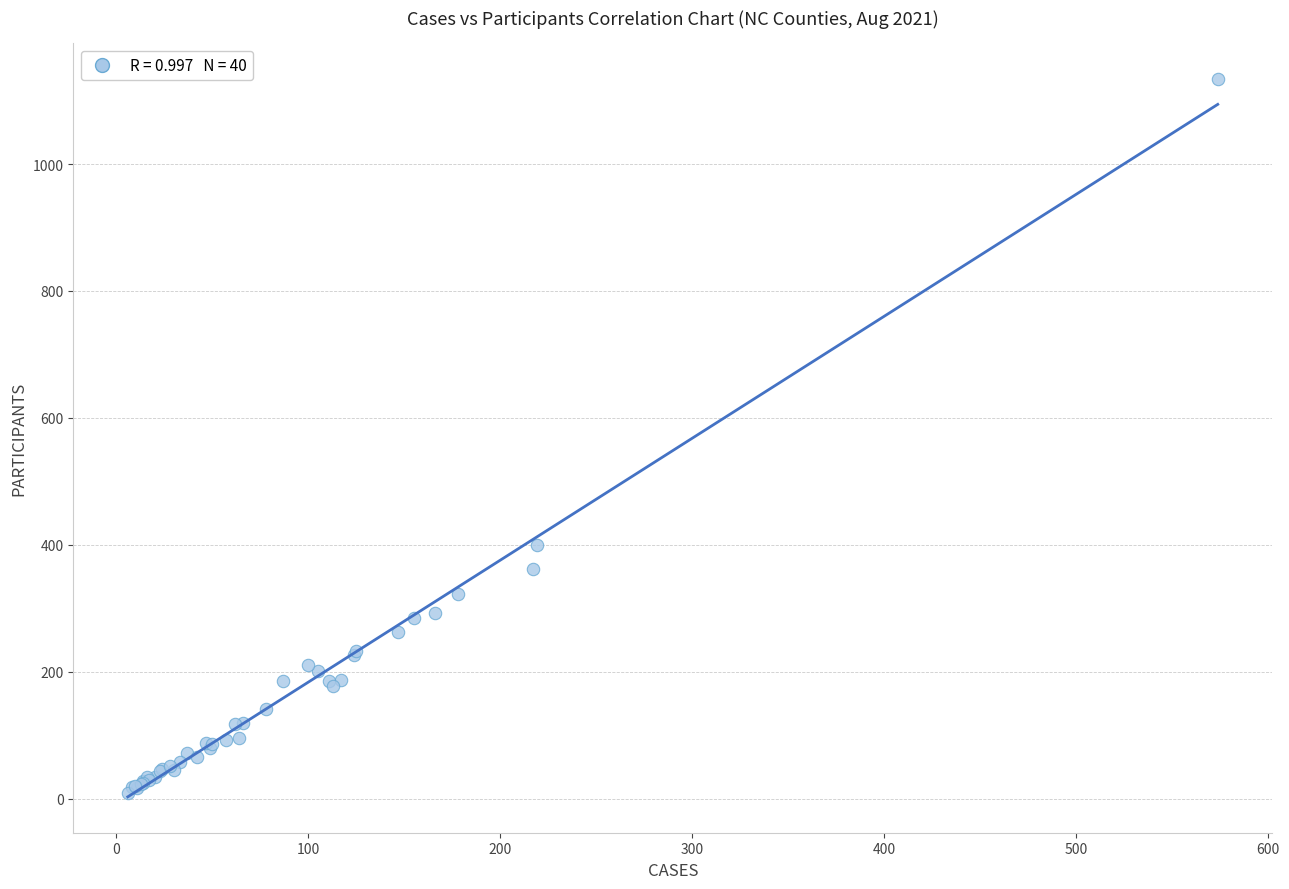

What Y value in the scatter plot is closest to 571?

399